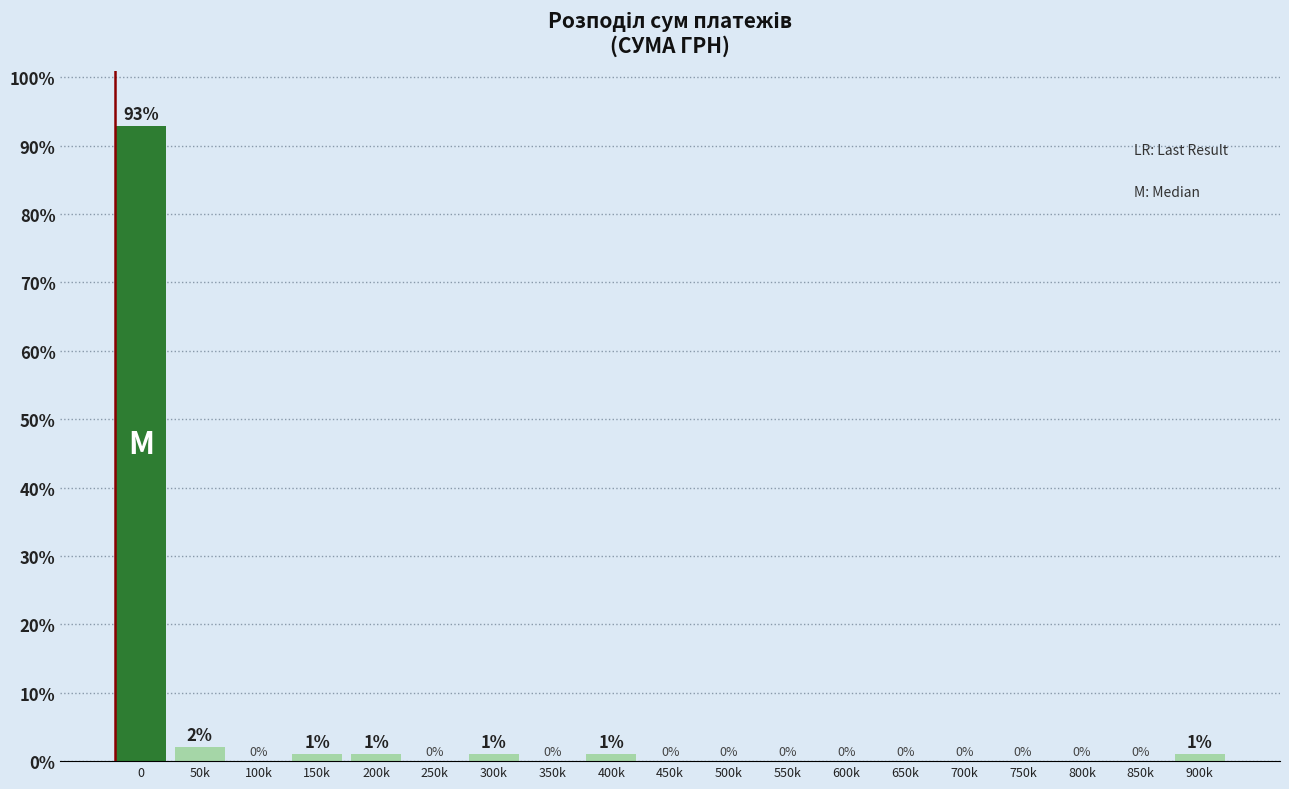

Where is the data nearest to the value 46?

50k